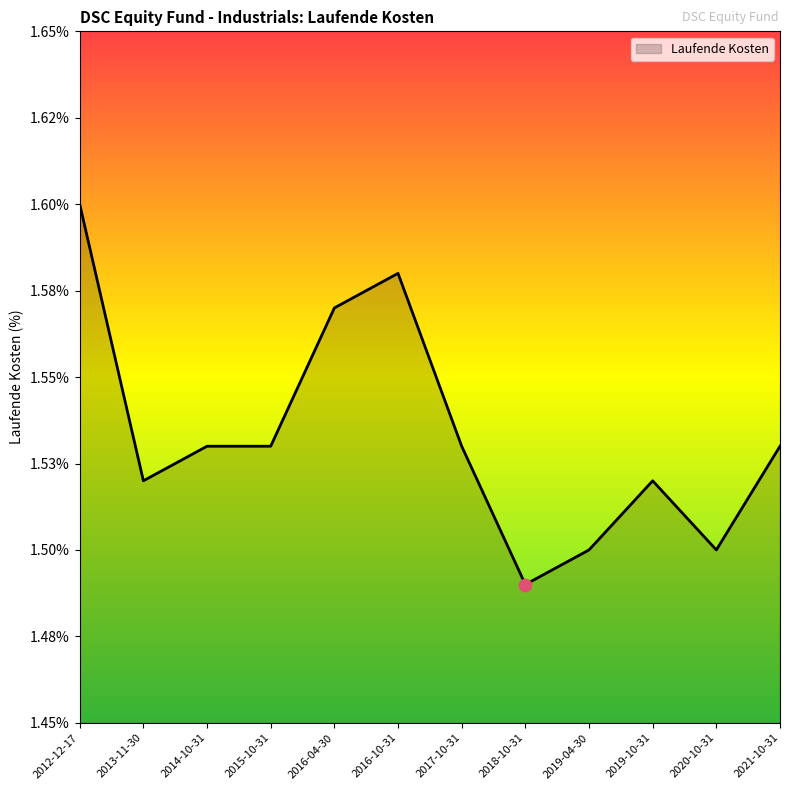

Approximately how many times larger is the value at 2012-12-17 compared to 2016-10-31?

1.0